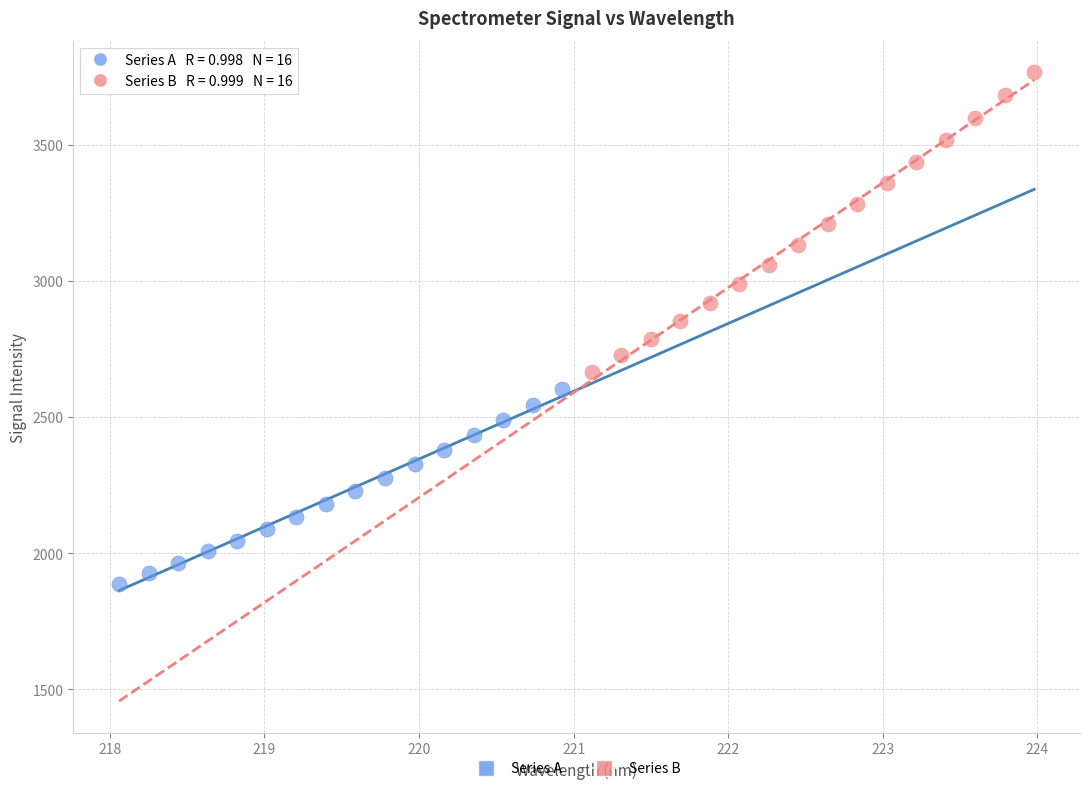

Which series reaches the minimum Y coordinate?

Series A